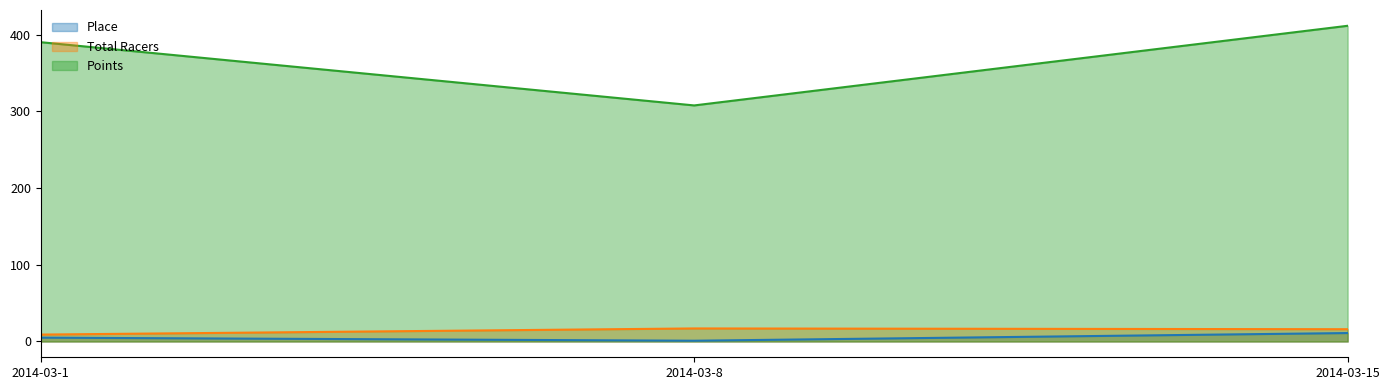

What is the total value across all series at 2014-03-8?

325.6